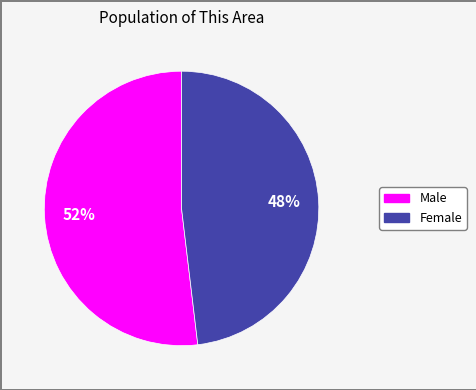

Does any single category account for the majority?

Yes